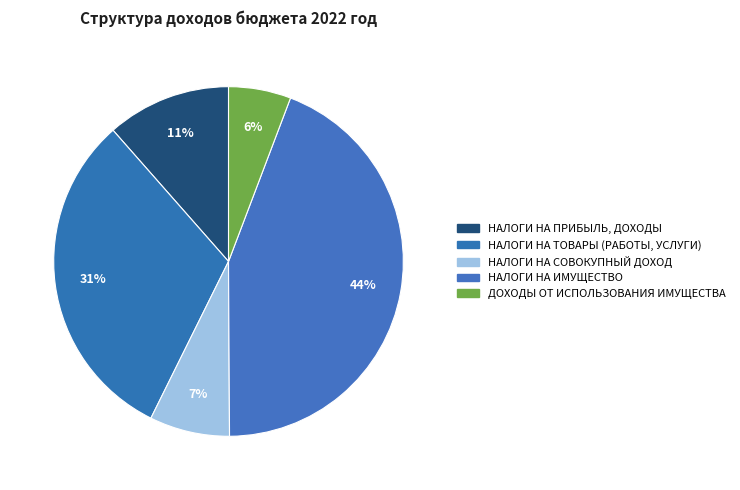

Which slice is the smallest?

ДОХОДЫ ОТ ИСПОЛЬЗОВАНИЯ ИМУЩЕСТВА